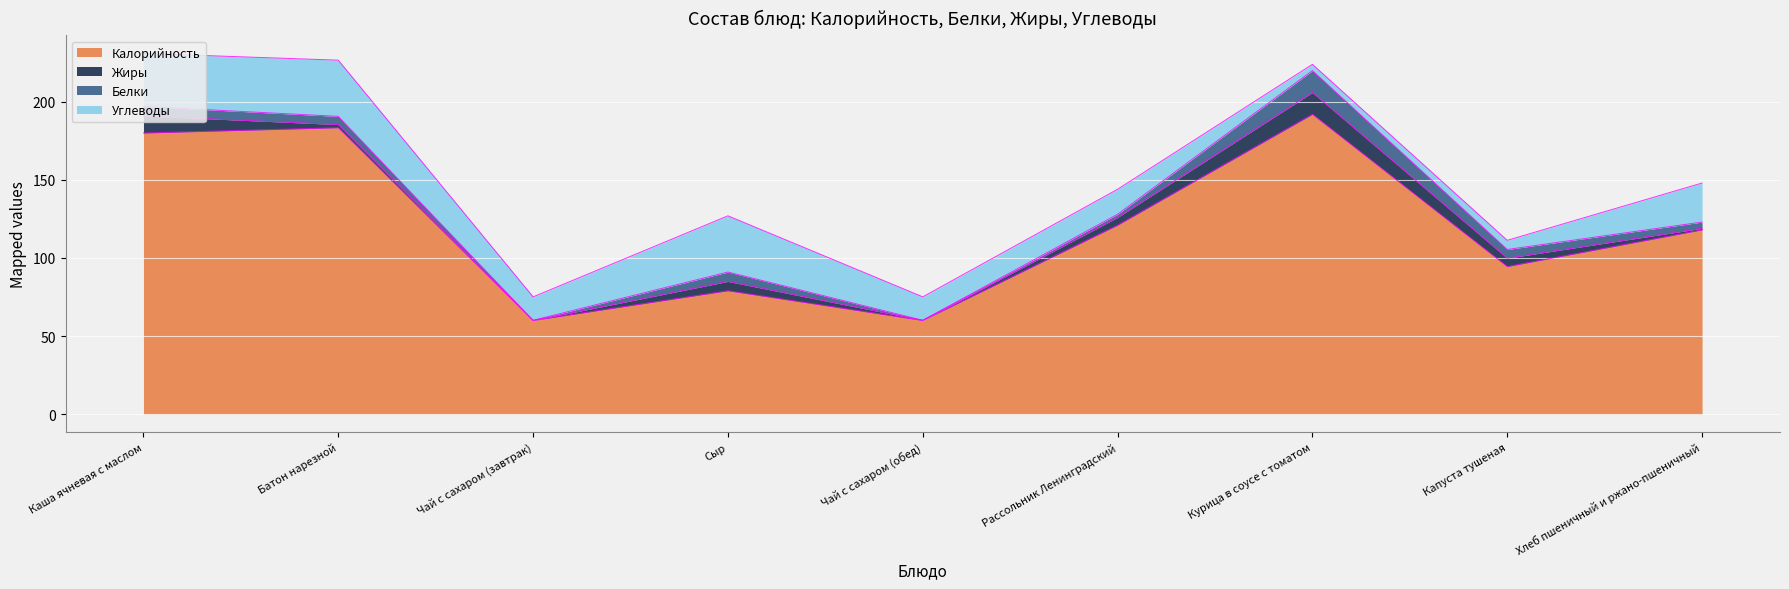

What is the sum of the Жиры values at Хлеб пшеничный и ржано-пшеничный and Чай с сахаром (завтрак)?

1.0